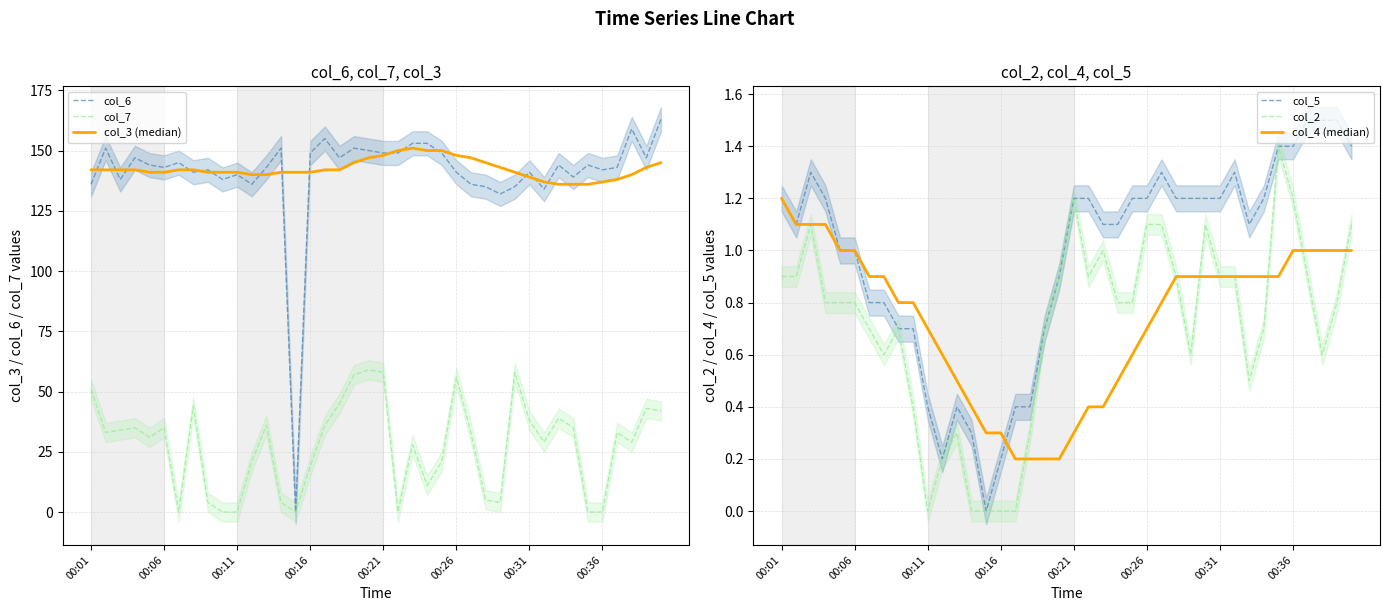

What are all the series names shown in the legend?

col_6, col_7, col_3 (median), col_5, col_2, col_4 (median)